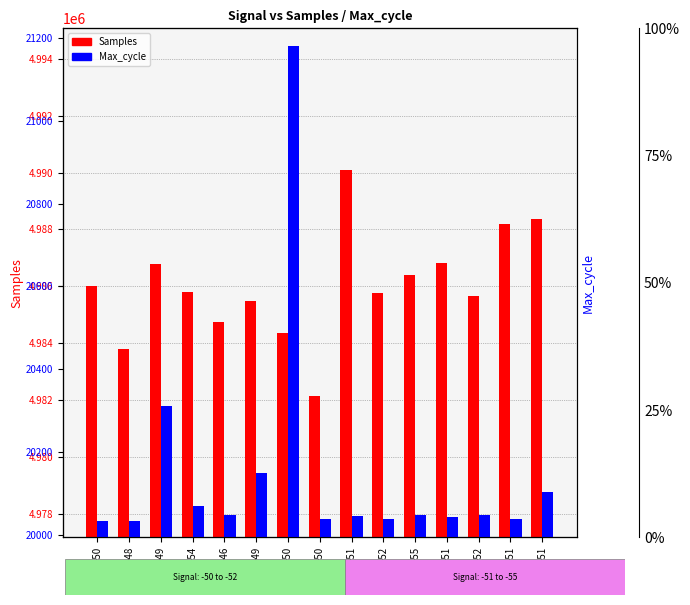

How many data points in Samples are less than 4985781?

7